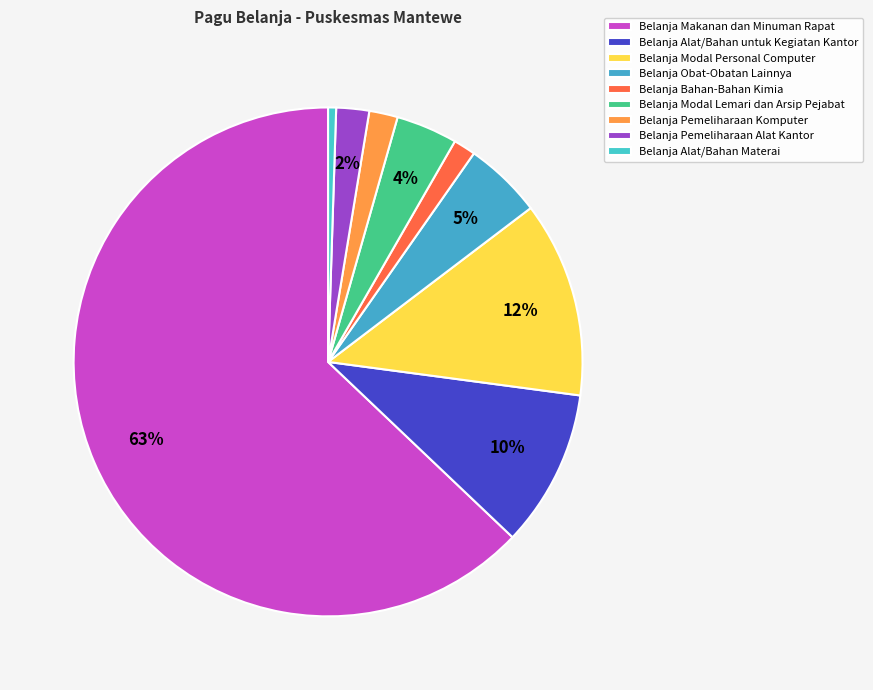

What is the total percentage of Belanja Alat/Bahan Materai and Belanja Bahan-Bahan Kimia?

1.9%